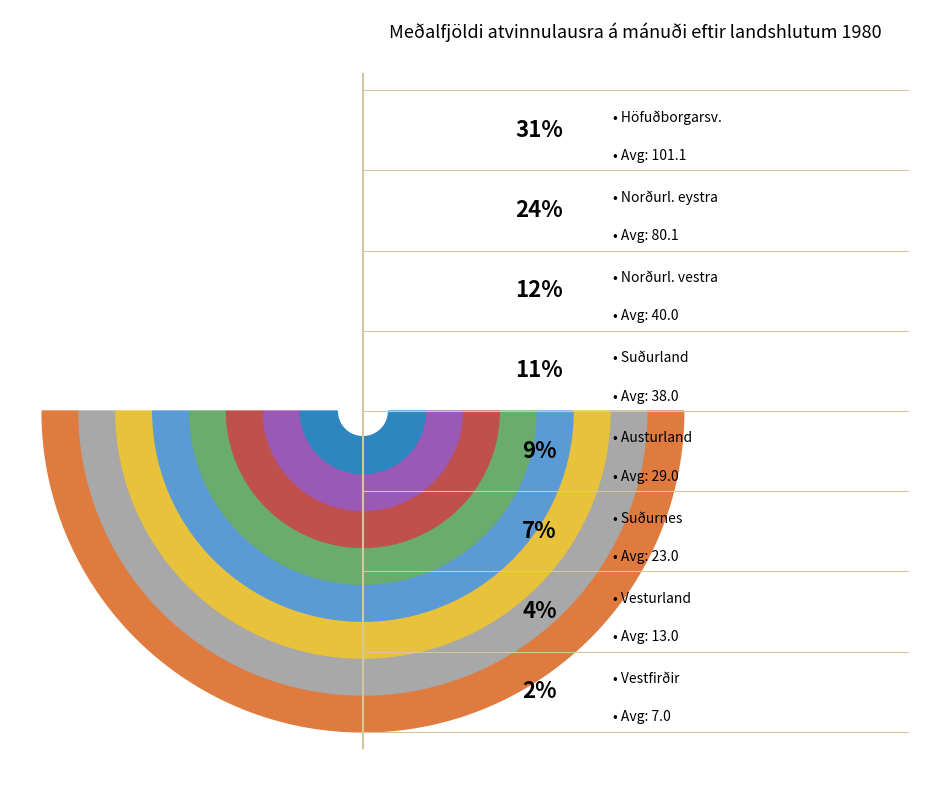

To the nearest percent, what is the difference between the largest and smallest slice percentages?

28%